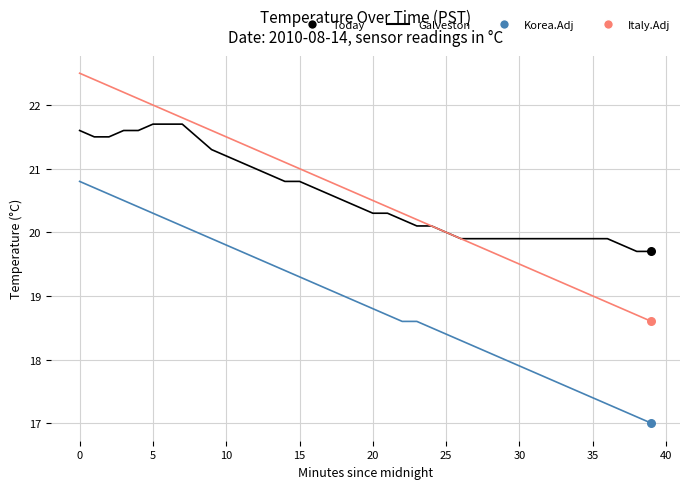

What is the highest value of the Korea.Adj series?

20.8